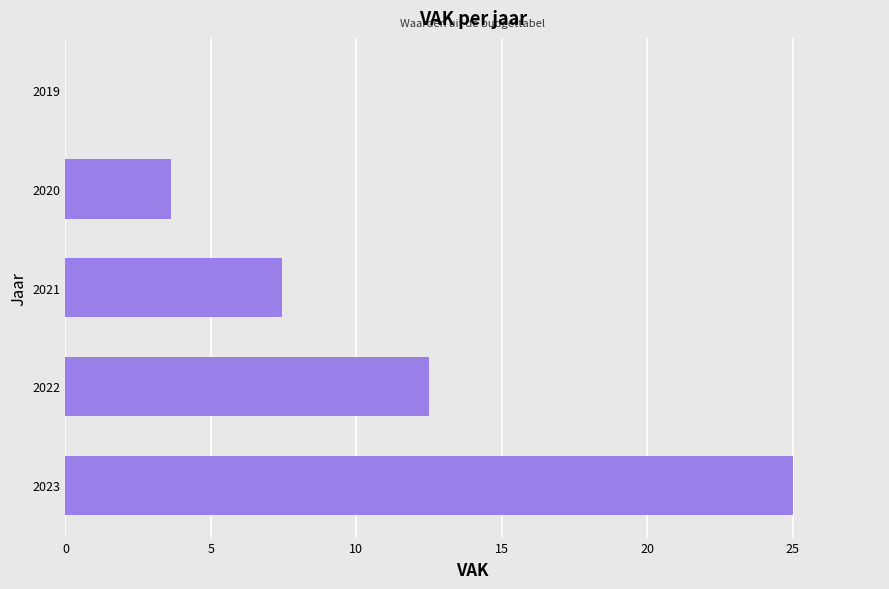

Where is the data nearest to the value 12?

2022